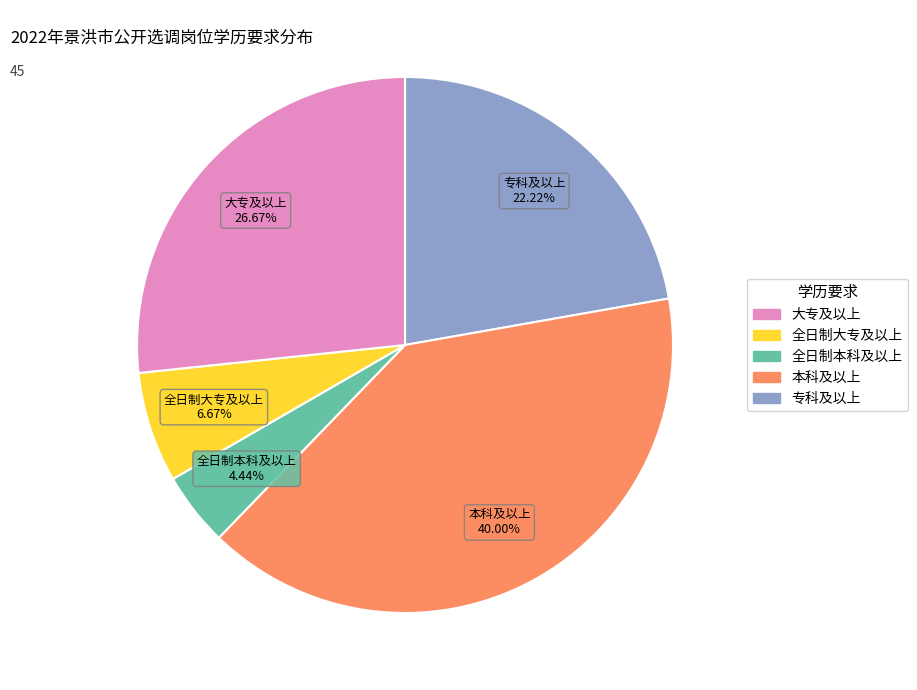

Count the number of slices in the pie.

5